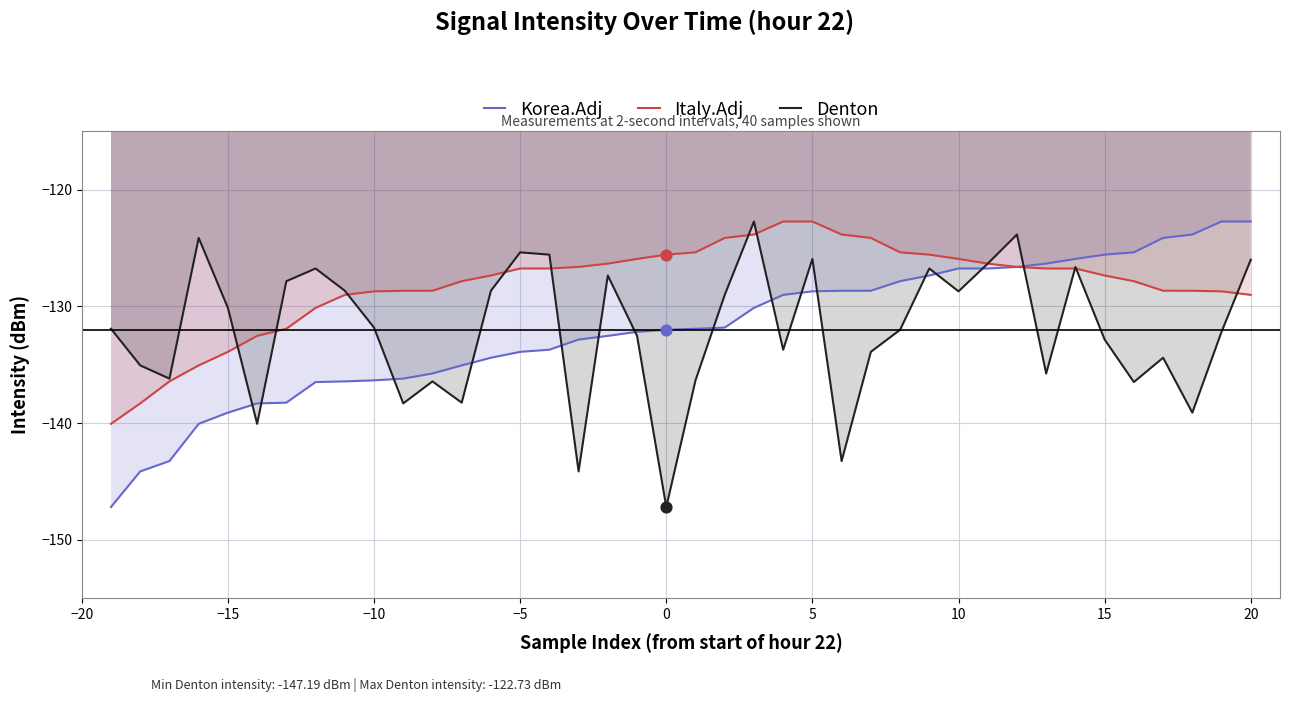

Is the value of Korea.Adj at 5 greater than the value of Denton at −15?

Yes